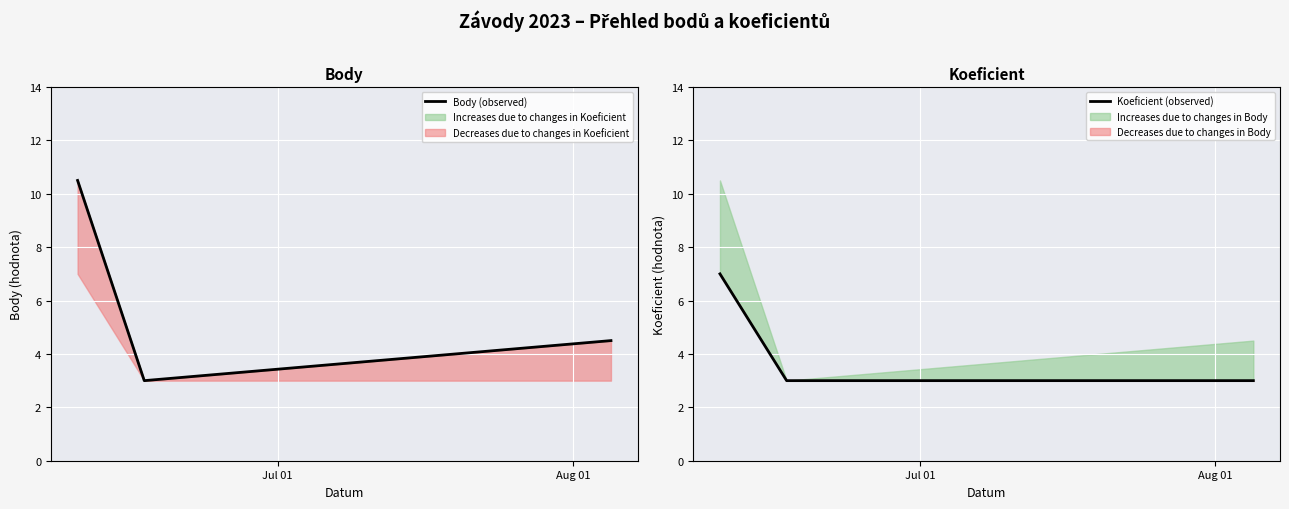

List the series in order of their peak value, highest first.

Body (observed), Koeficient (observed)